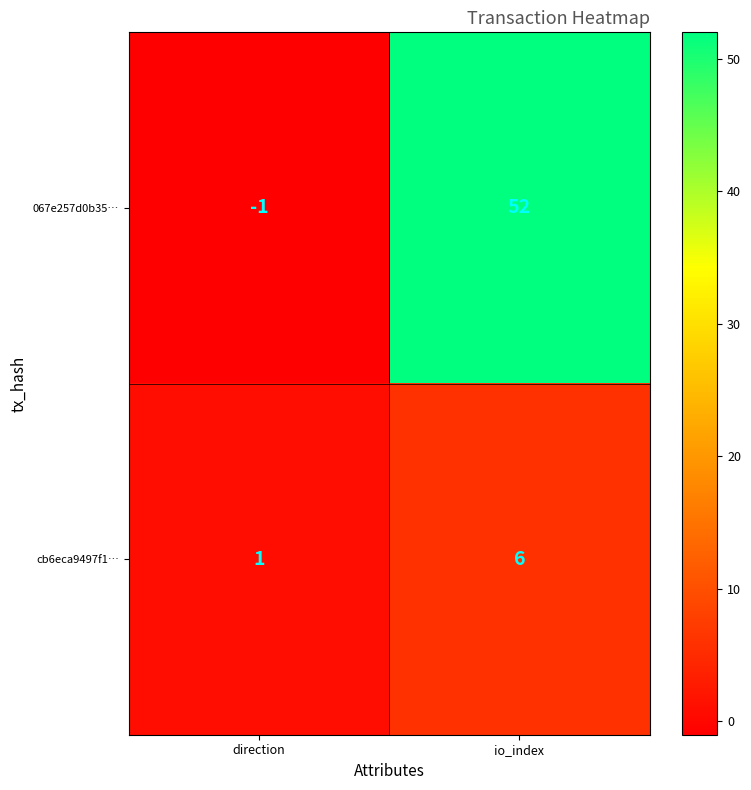

Is it true that 067e257d0b35… equals 52 at io_index?

True